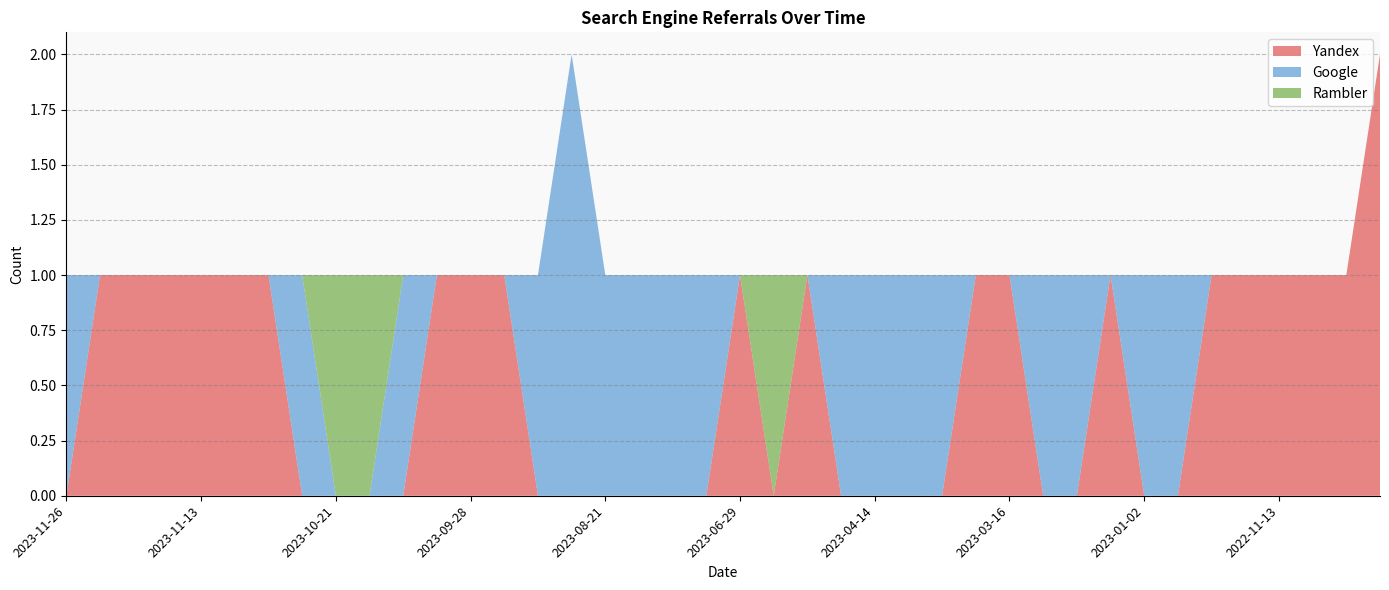

Reading left to right, list all the values displayed in this chart.

Yandex: 0	1	1	1	1	1	1	0	0	0	0	1	1	1	0	0	0	0	0	0	1	0	1	0	0	0	0	1	1	0	0	1	0	0	1	1	1	1	1	2
Google: 1	0	0	0	0	0	0	1	0	0	1	0	0	0	1	2	1	1	1	1	0	0	0	1	1	1	1	0	0	1	1	0	1	1	0	0	0	0	0	0
Rambler: 0	0	0	0	0	0	0	0	1	1	0	0	0	0	0	0	0	0	0	0	0	1	0	0	0	0	0	0	0	0	0	0	0	0	0	0	0	0	0	0